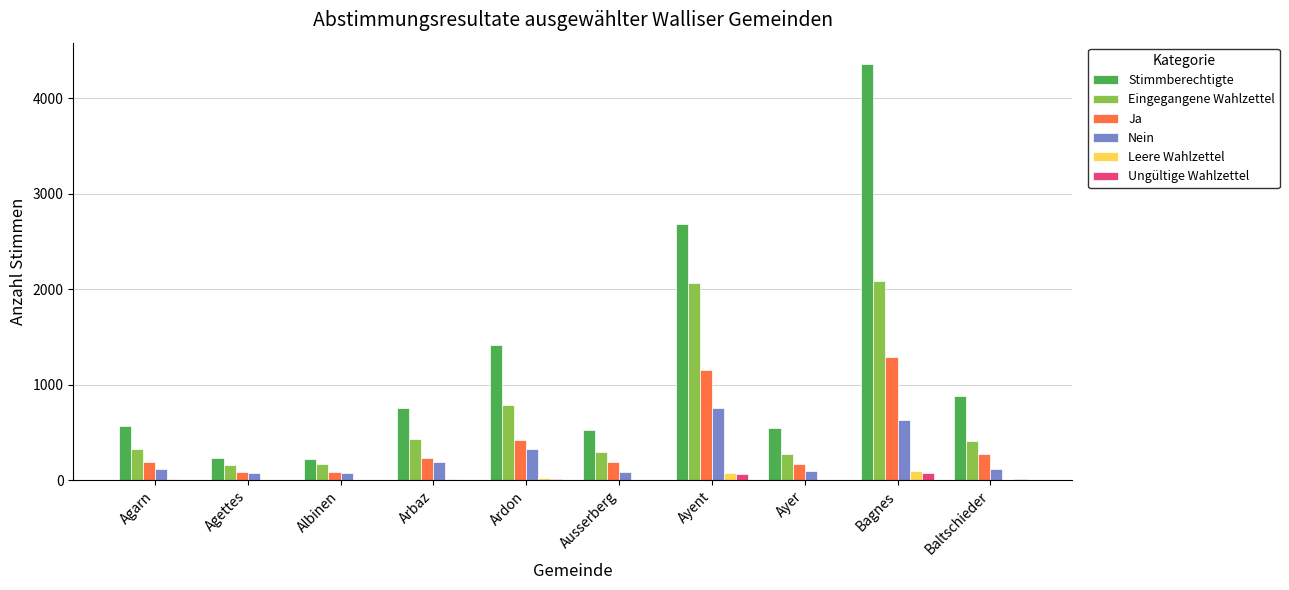

What is the sum of all Nein values?

2468